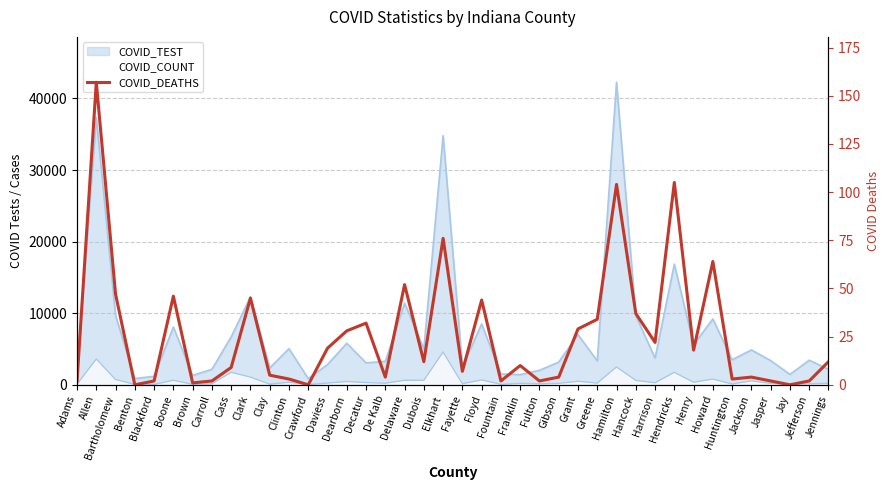

Which has a higher value, Clay or Bartholomew?

Bartholomew